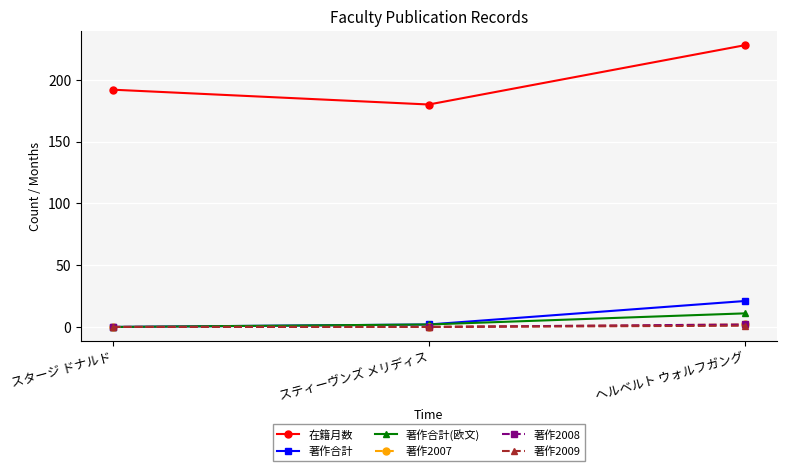

Is this an area chart (filled region under the line)?

No